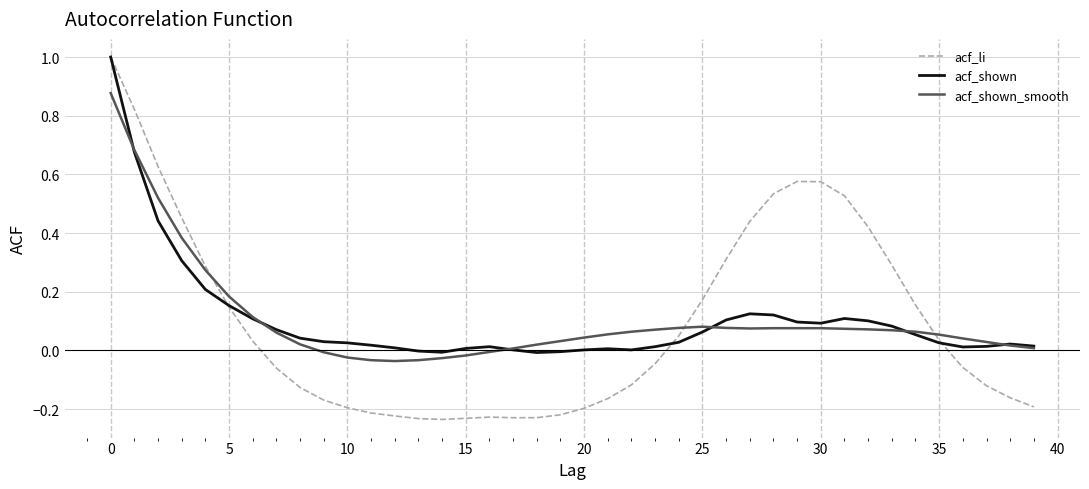

What is the greatest value displayed?

1.0